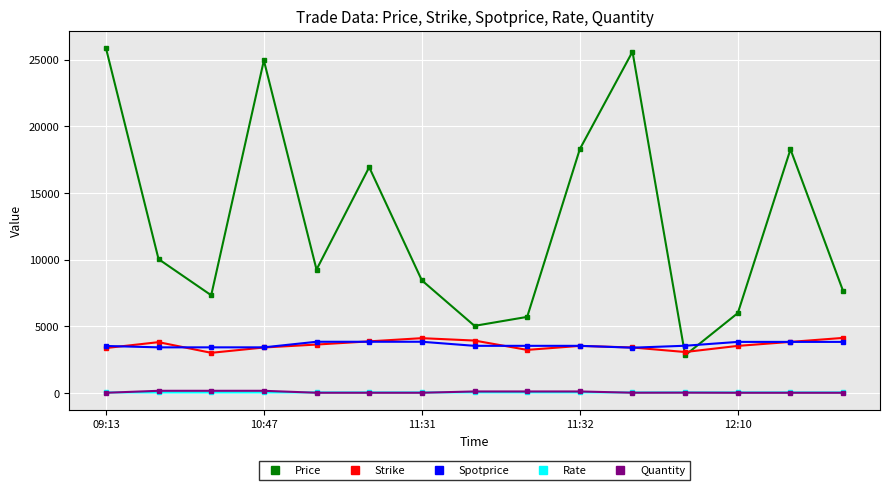

Which series has the largest total across all categories?

Price